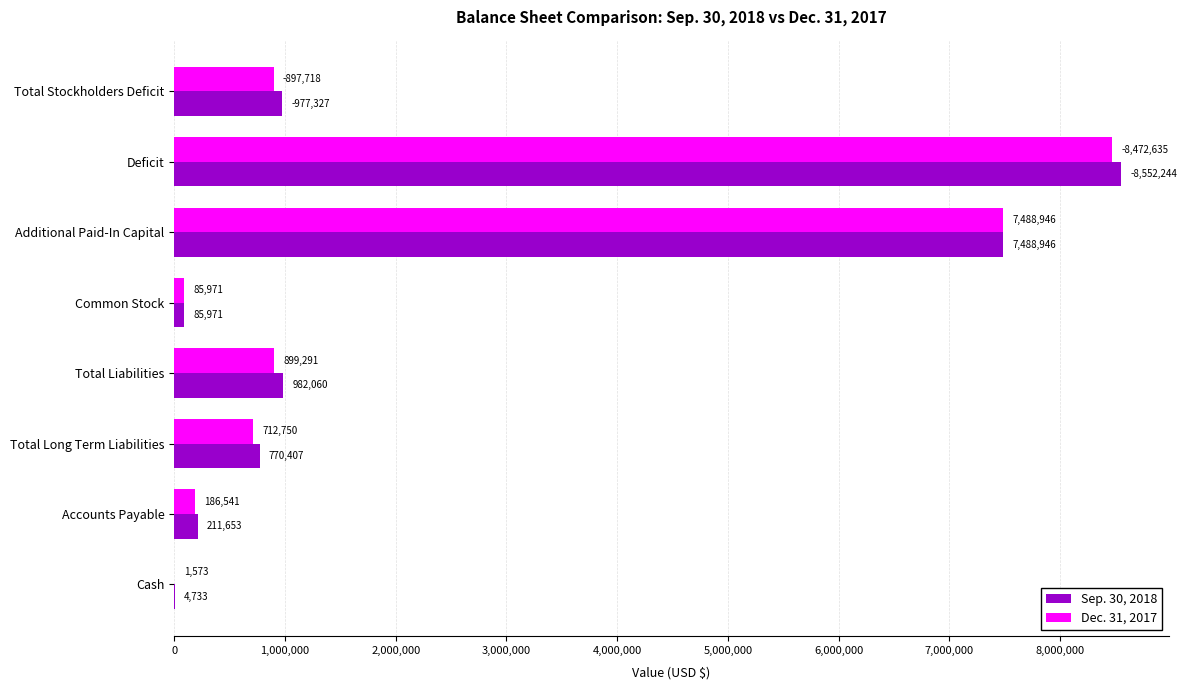

How many data points does each series have?

8